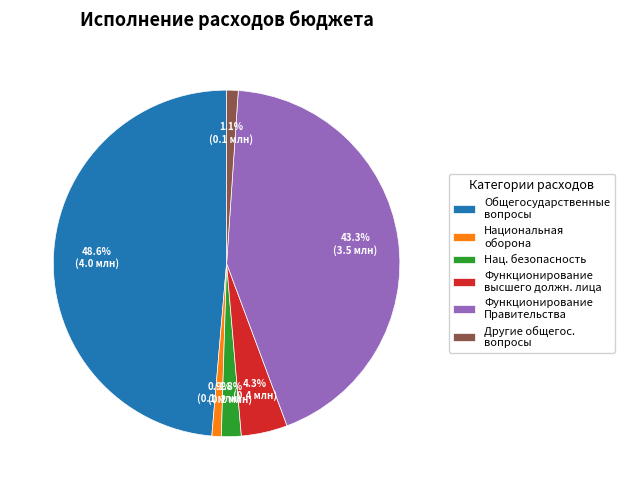

Is there any slice that represents more than half of the pie?

No